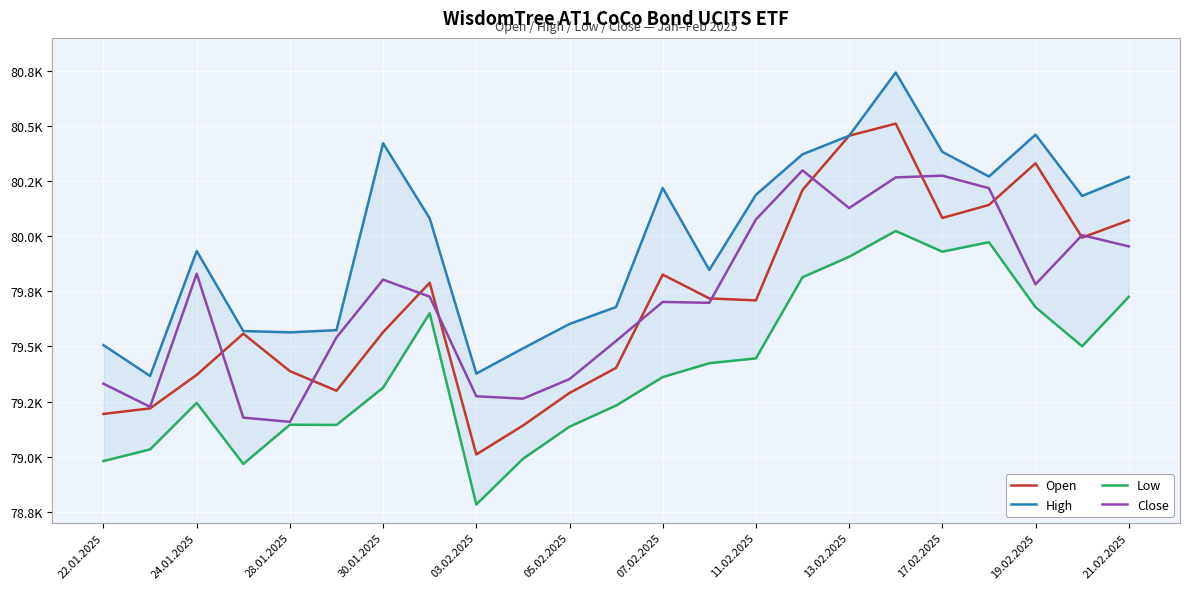

Is this an area chart (filled region under the line)?

No